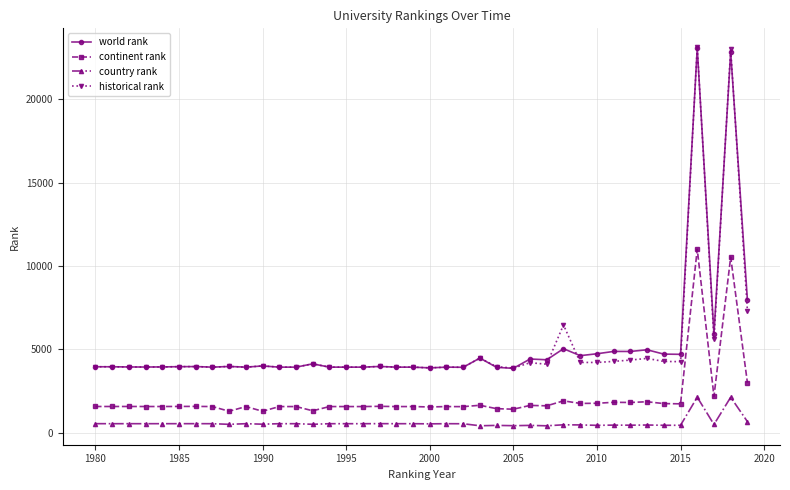

Which series has the largest range (max minus min)?

historical rank